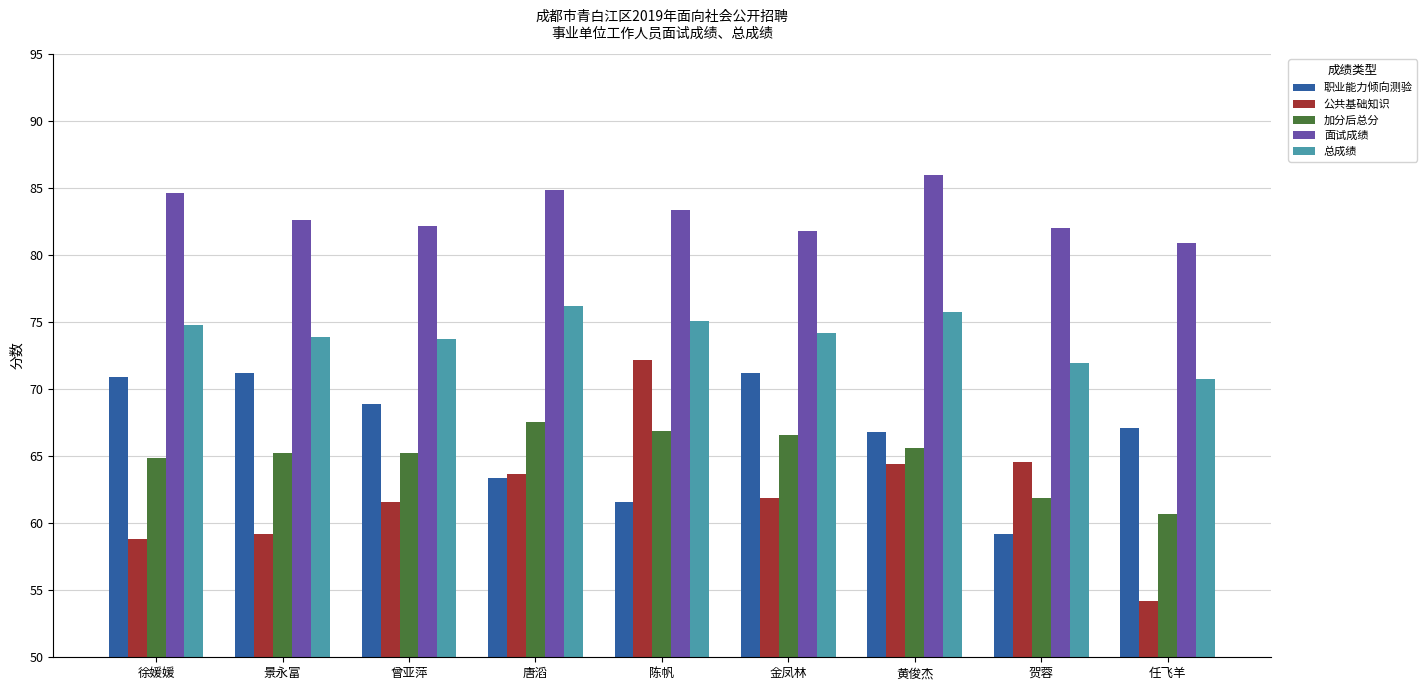

Which series has the largest total across all categories?

面试成绩